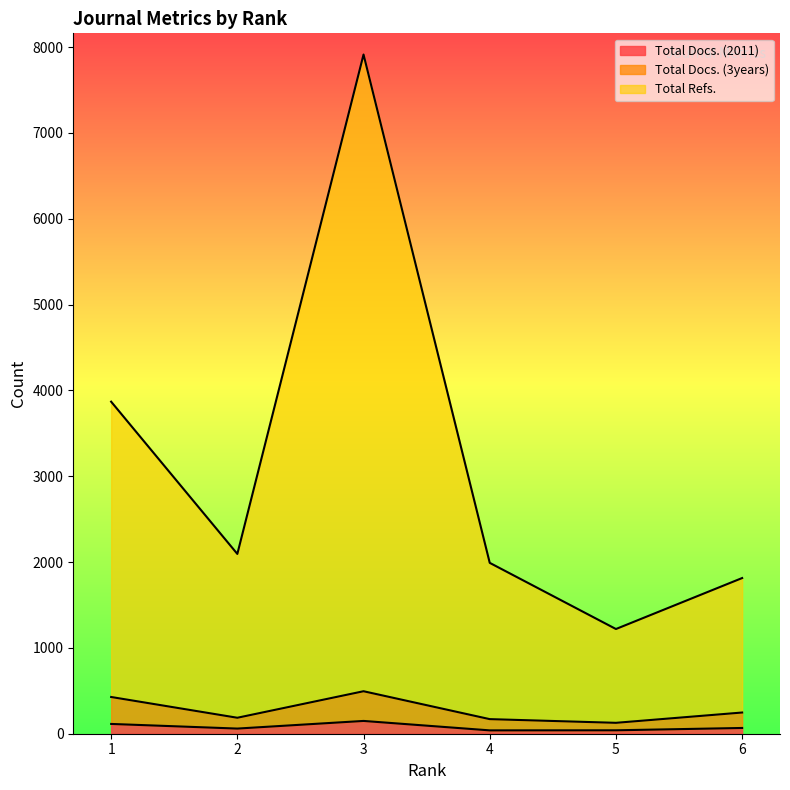

At how many categories does at least one series exceed 7817?

1